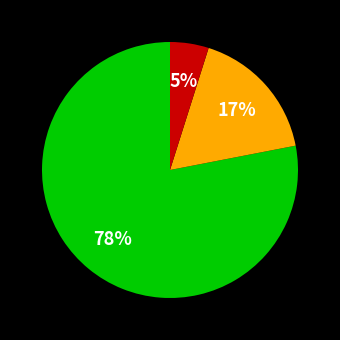

To the nearest percent, what is the average slice percentage?

33%